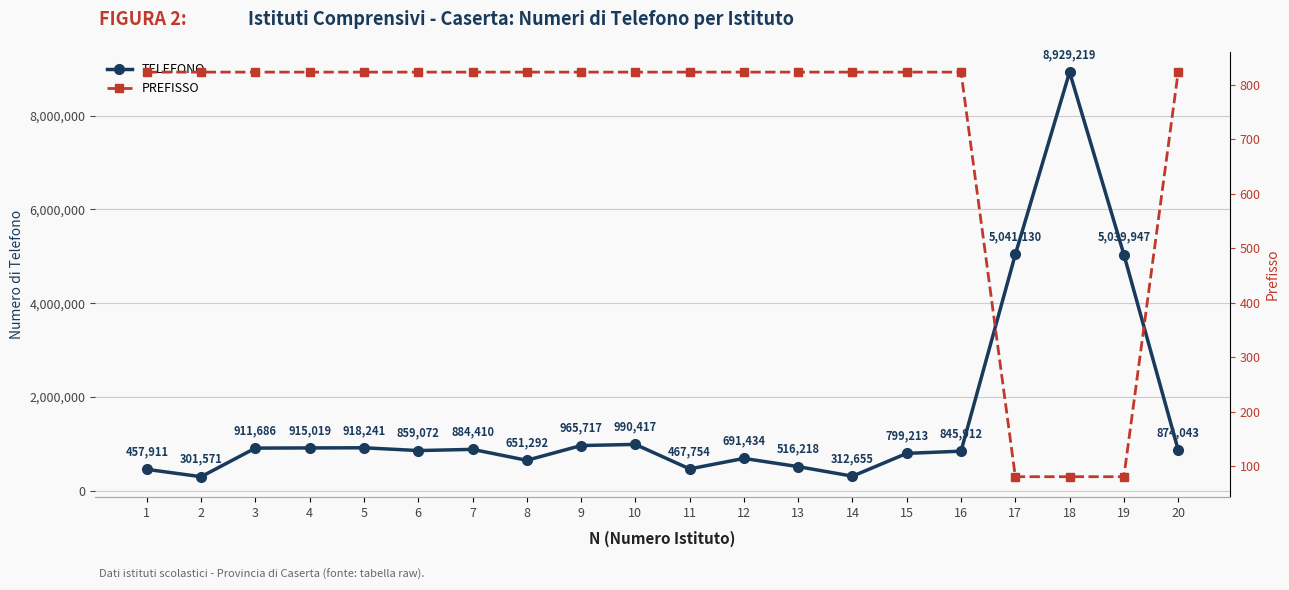

The value of TELEFONO at 2 is 488510. True or false?

False